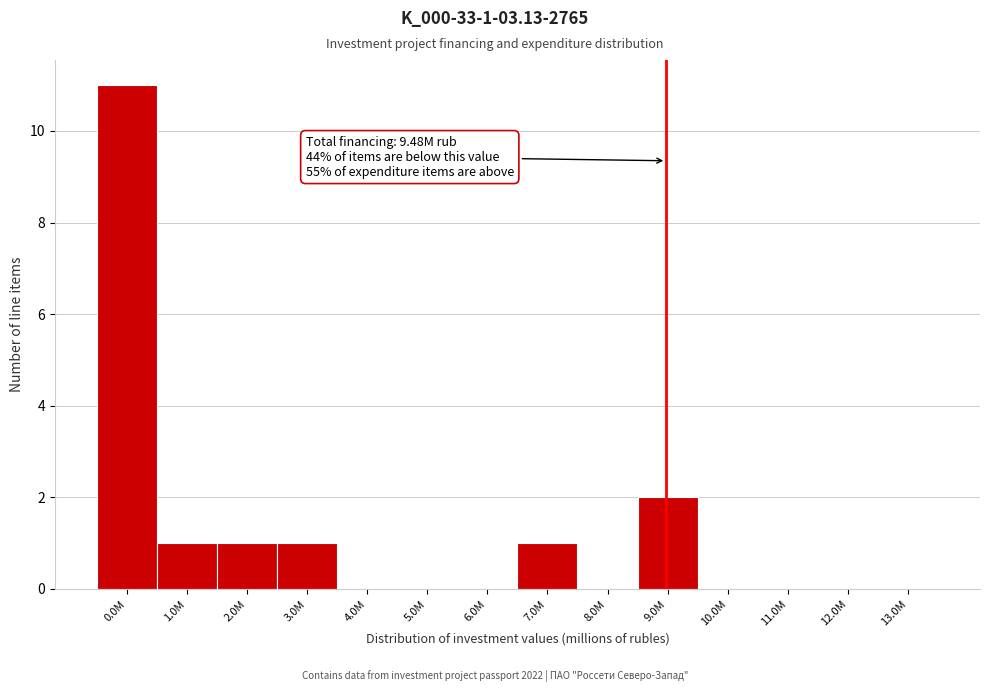

Reading left to right, extract all data points from this chart.

0.0M=11	1.0M=1	2.0M=1	3.0M=1	4.0M=0	5.0M=0	6.0M=0	7.0M=1	8.0M=0	9.0M=2	10.0M=0	11.0M=0	12.0M=0	13.0M=0